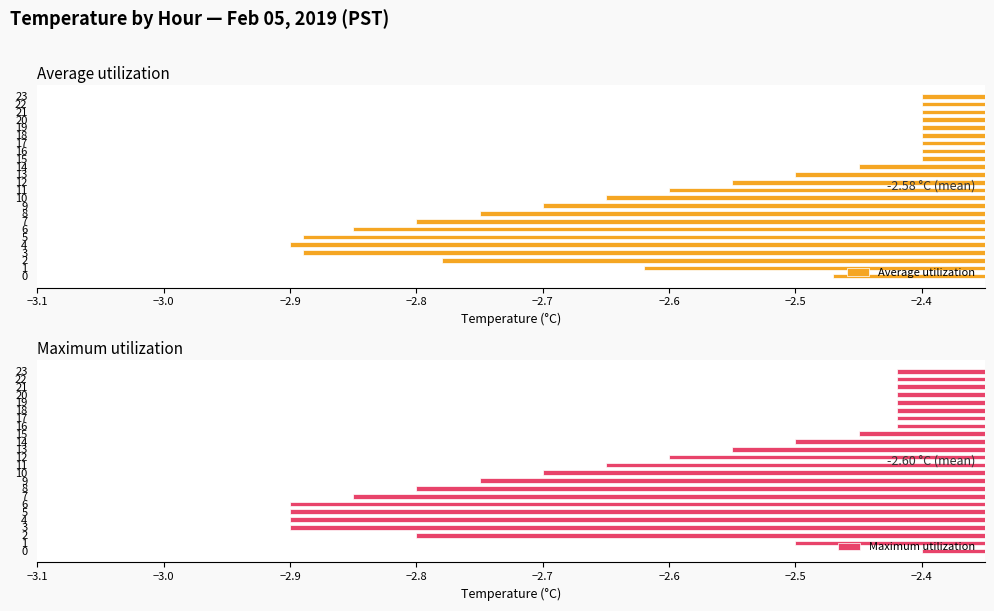

How many bars are there in each group?

2